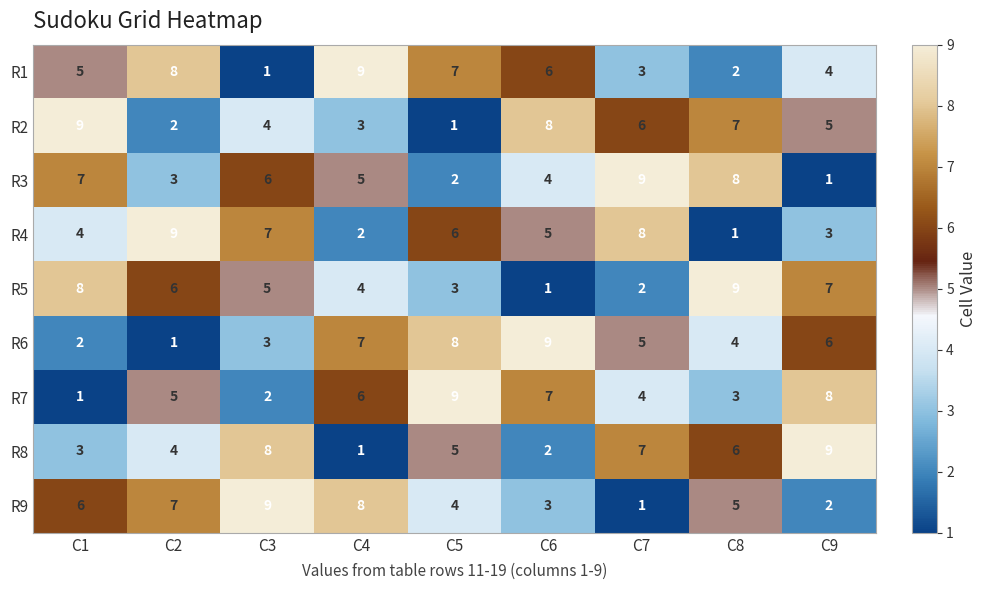

What is the difference between the maximum and minimum values in the R8 series?

8